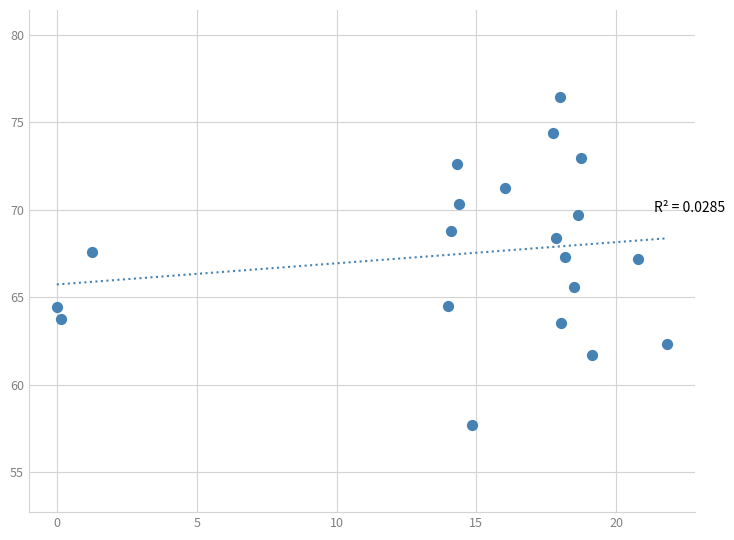

What is the range of X values (max minus min)?

21.8